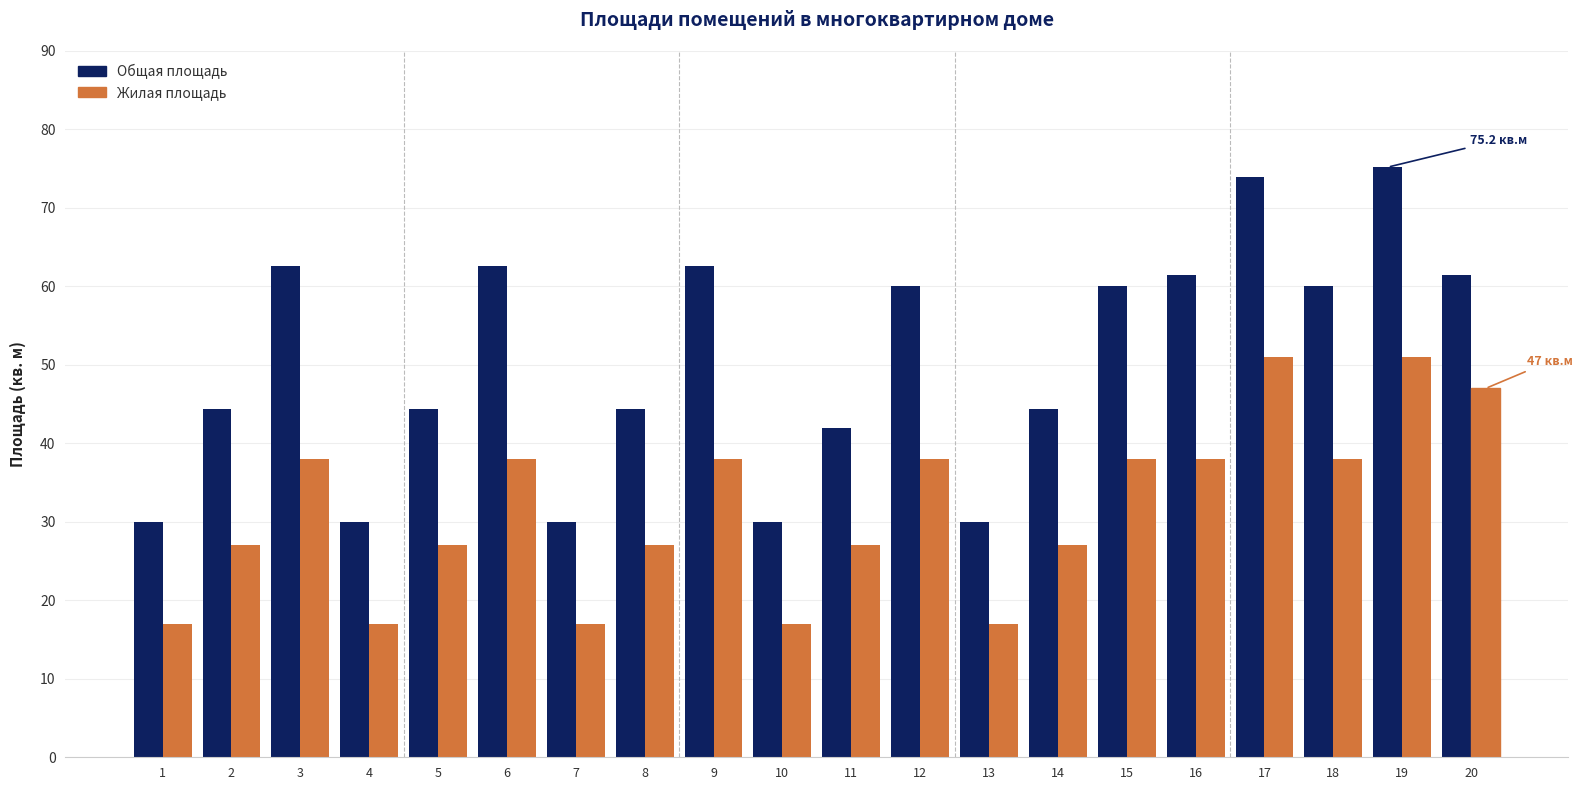

What is the total value across all series at 14?

71.4